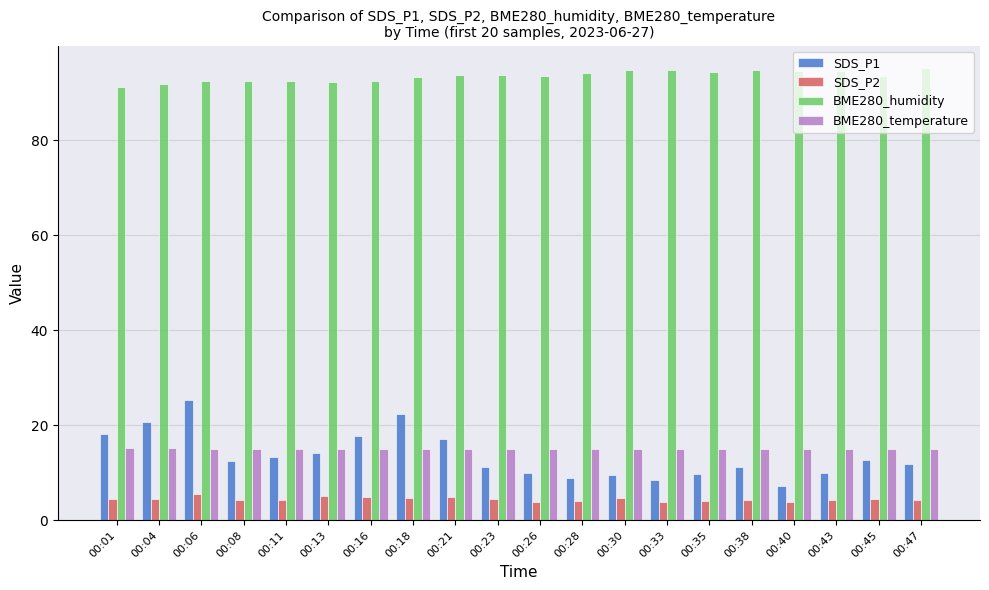

How many series are shown in this chart?

4